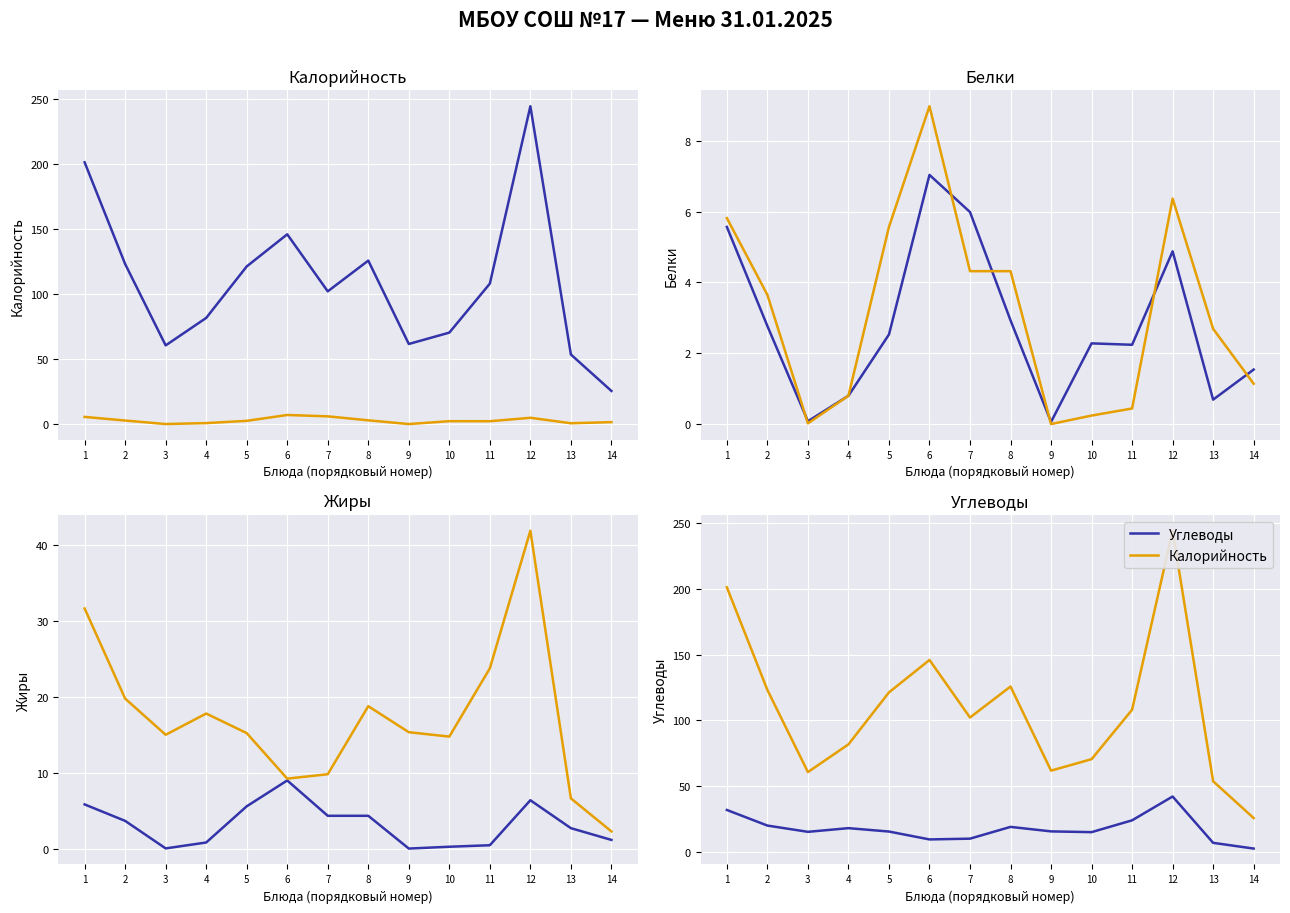

What is the sum of all Жиры values?

44.4